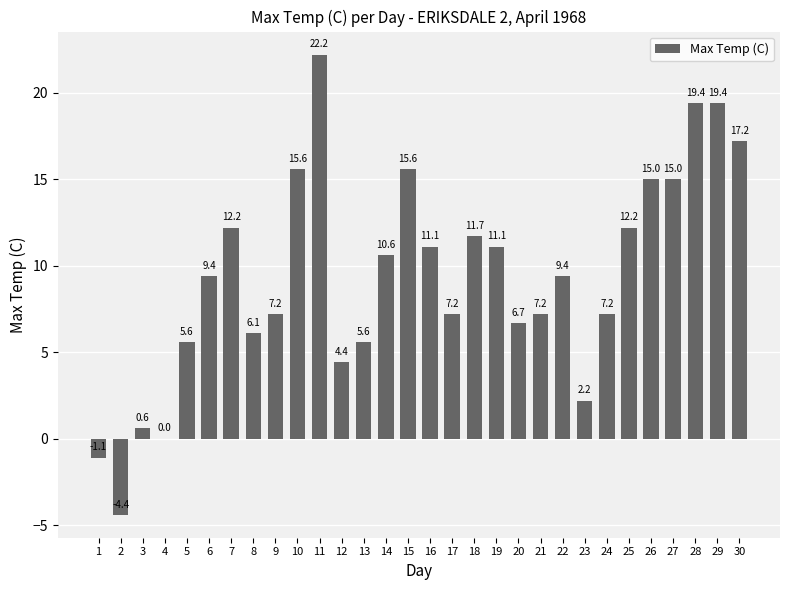

Which has a higher value, 4 or 21?

21